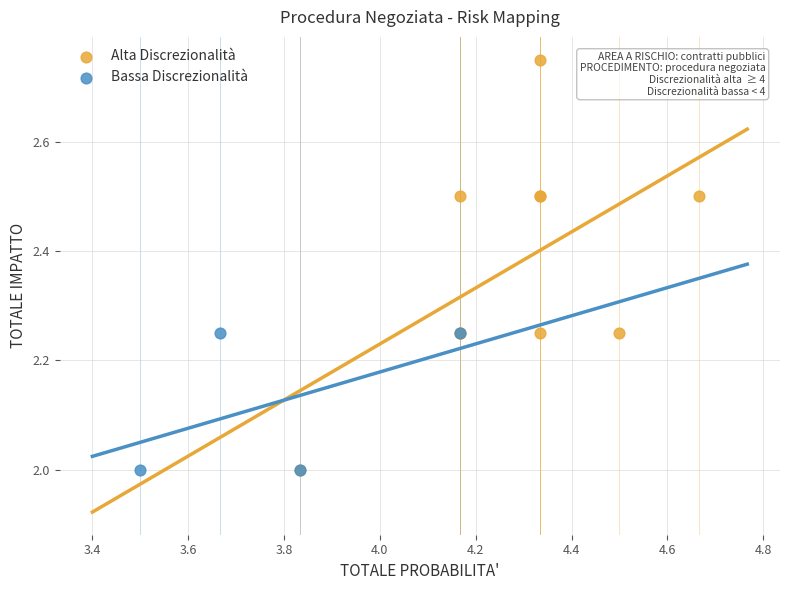

Which series contains the highest Y value?

Alta Discrezionalità